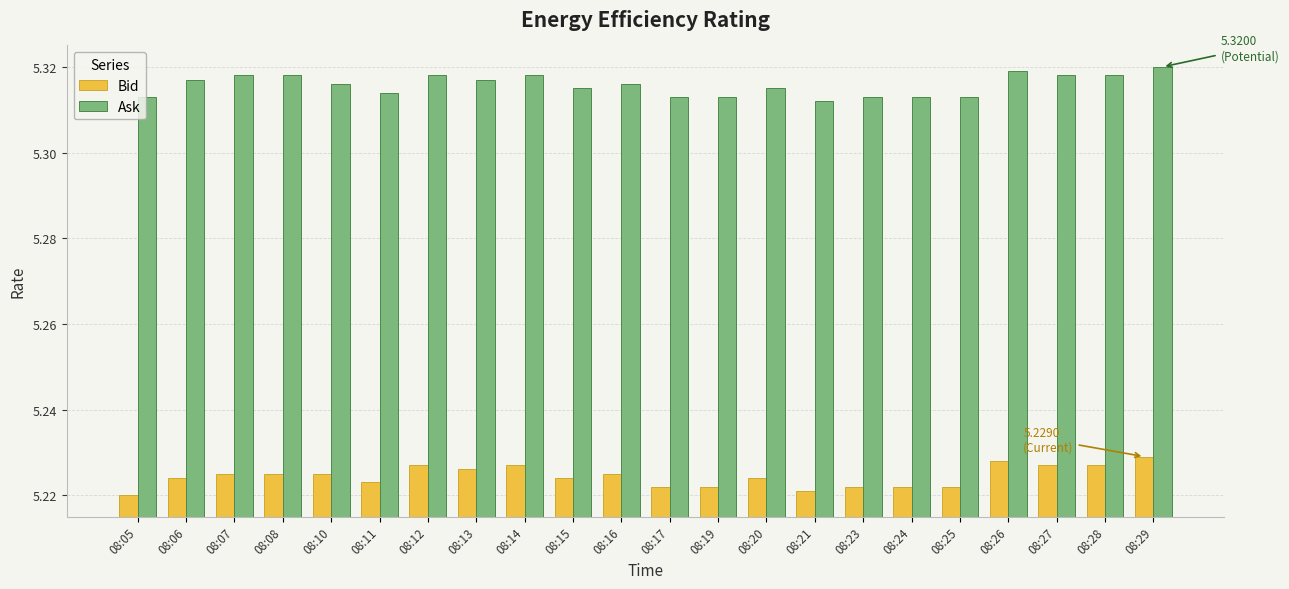

The Ask series shows 7.9 at 08:25. True or false?

False